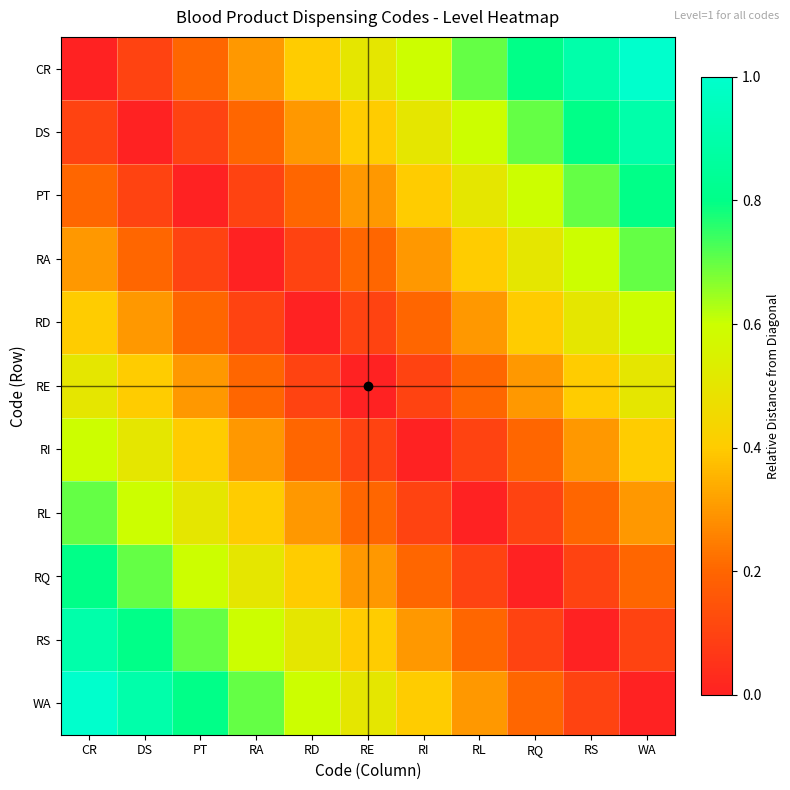

Reading left to right, list all the values displayed in this chart.

CR: CR=0.0	DS=0.1	PT=0.2	RA=0.3	RD=0.4	RE=0.5	RI=0.6	RL=0.7	RQ=0.8	RS=0.9	WA=1.0
DS: CR=0.1	DS=0.0	PT=0.1	RA=0.2	RD=0.3	RE=0.4	RI=0.5	RL=0.6	RQ=0.7	RS=0.8	WA=0.9
PT: CR=0.2	DS=0.1	PT=0.0	RA=0.1	RD=0.2	RE=0.3	RI=0.4	RL=0.5	RQ=0.6	RS=0.7	WA=0.8
RA: CR=0.3	DS=0.2	PT=0.1	RA=0.0	RD=0.1	RE=0.2	RI=0.3	RL=0.4	RQ=0.5	RS=0.6	WA=0.7
RD: CR=0.4	DS=0.3	PT=0.2	RA=0.1	RD=0.0	RE=0.1	RI=0.2	RL=0.3	RQ=0.4	RS=0.5	WA=0.6
RE: CR=0.5	DS=0.4	PT=0.3	RA=0.2	RD=0.1	RE=0.0	RI=0.1	RL=0.2	RQ=0.3	RS=0.4	WA=0.5
RI: CR=0.6	DS=0.5	PT=0.4	RA=0.3	RD=0.2	RE=0.1	RI=0.0	RL=0.1	RQ=0.2	RS=0.3	WA=0.4
RL: CR=0.7	DS=0.6	PT=0.5	RA=0.4	RD=0.3	RE=0.2	RI=0.1	RL=0.0	RQ=0.1	RS=0.2	WA=0.3
RQ: CR=0.8	DS=0.7	PT=0.6	RA=0.5	RD=0.4	RE=0.3	RI=0.2	RL=0.1	RQ=0.0	RS=0.1	WA=0.2
RS: CR=0.9	DS=0.8	PT=0.7	RA=0.6	RD=0.5	RE=0.4	RI=0.3	RL=0.2	RQ=0.1	RS=0.0	WA=0.1
WA: CR=1.0	DS=0.9	PT=0.8	RA=0.7	RD=0.6	RE=0.5	RI=0.4	RL=0.3	RQ=0.2	RS=0.1	WA=0.0